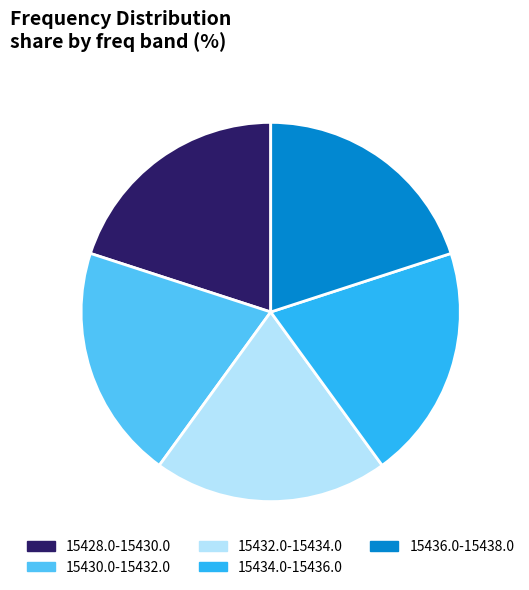

What is the ratio of the value at 15428.0-15430.0 to the value at 15436.0-15438.0?

1.0